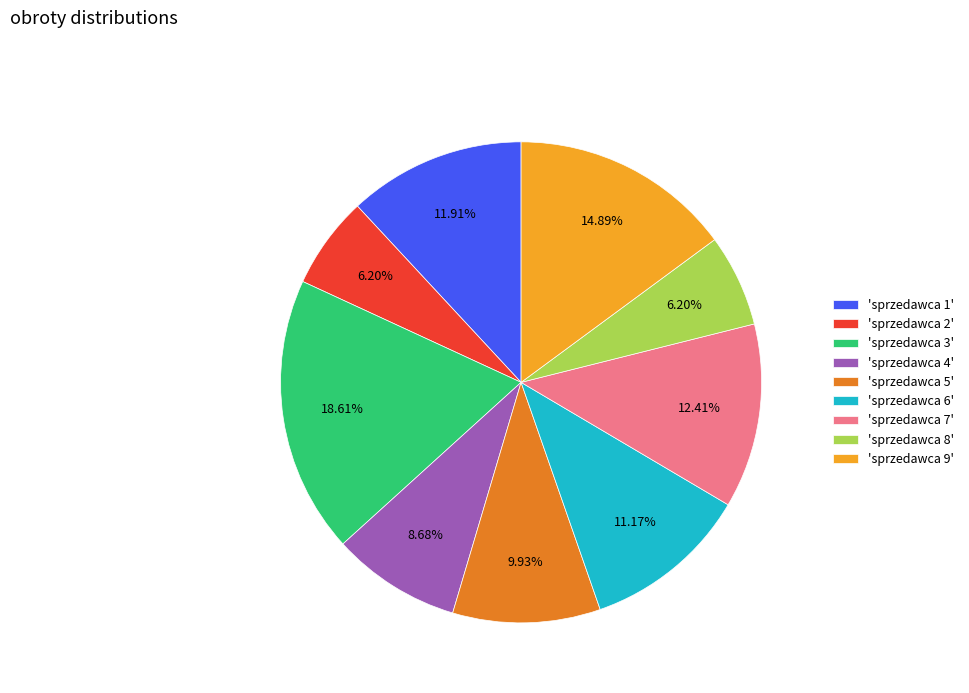

Which category has the biggest portion of the pie?

'sprzedawca 3'